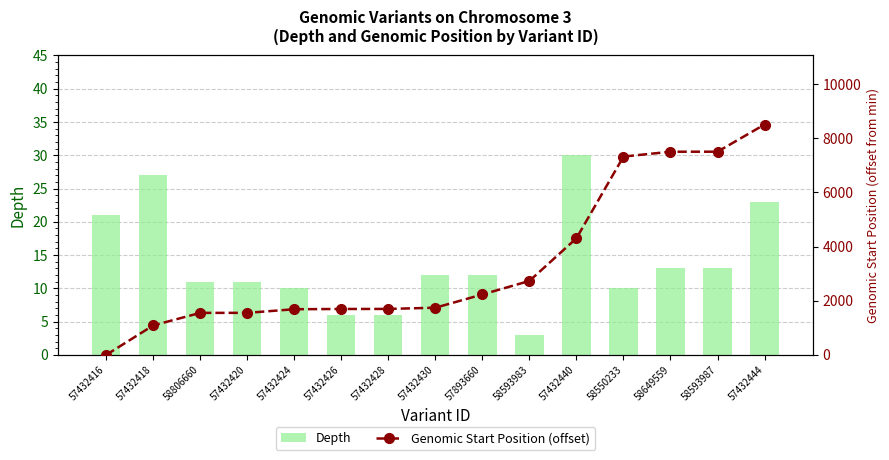

The Genomic Start Position (offset) series shows 7504 at 58593987. True or false?

True